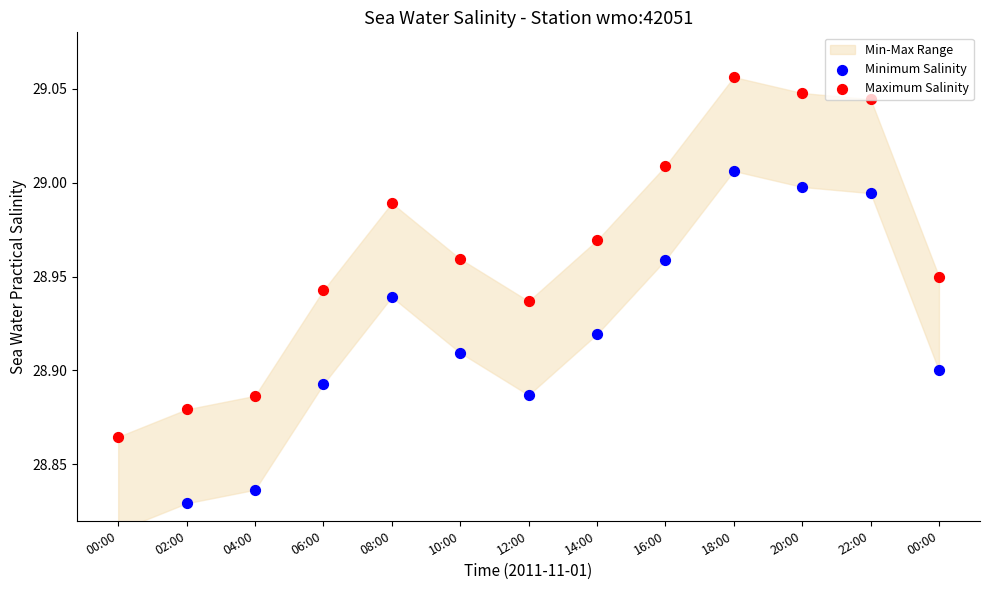

Which series has the widest spread of Y values?

Minimum Salinity